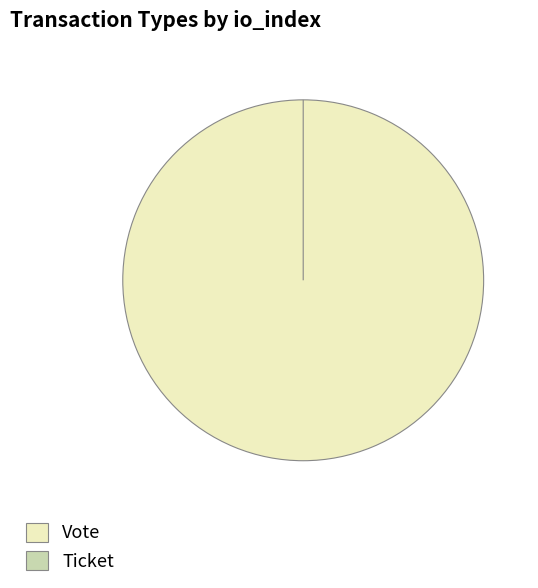

To the nearest percent, what is the average slice percentage?

50%